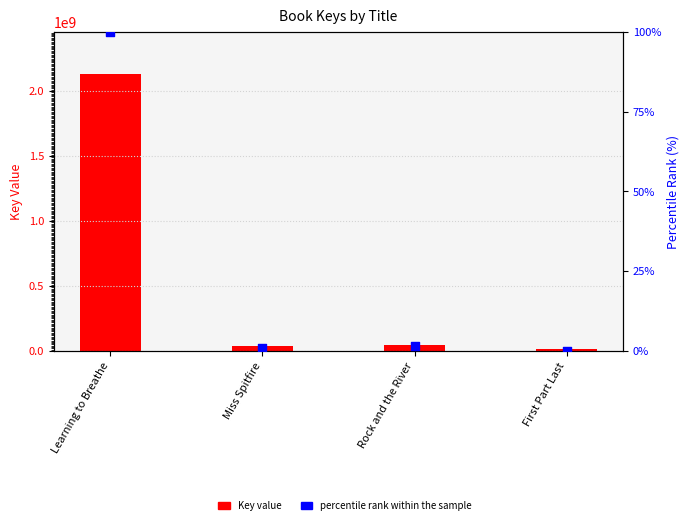

Which series has the largest Y range (max minus min)?

Key value